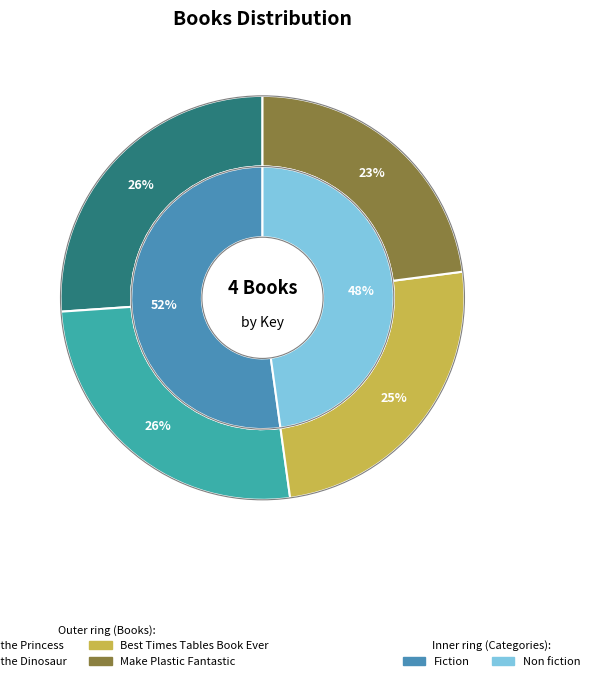

Is Find the Princess the majority of the pie?

No